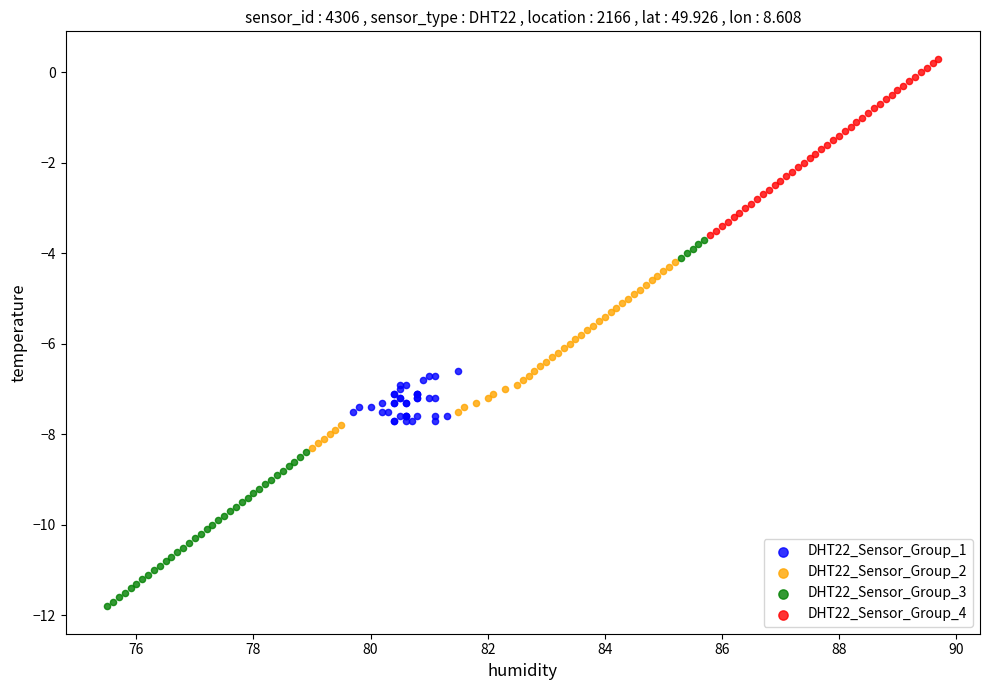

Which series reaches the maximum Y coordinate?

DHT22_Sensor_Group_4